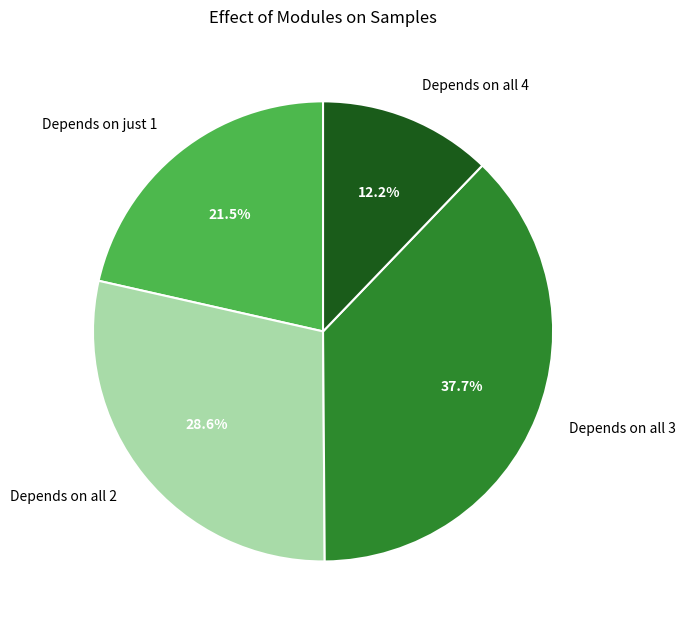

How many segments does this pie chart have?

4